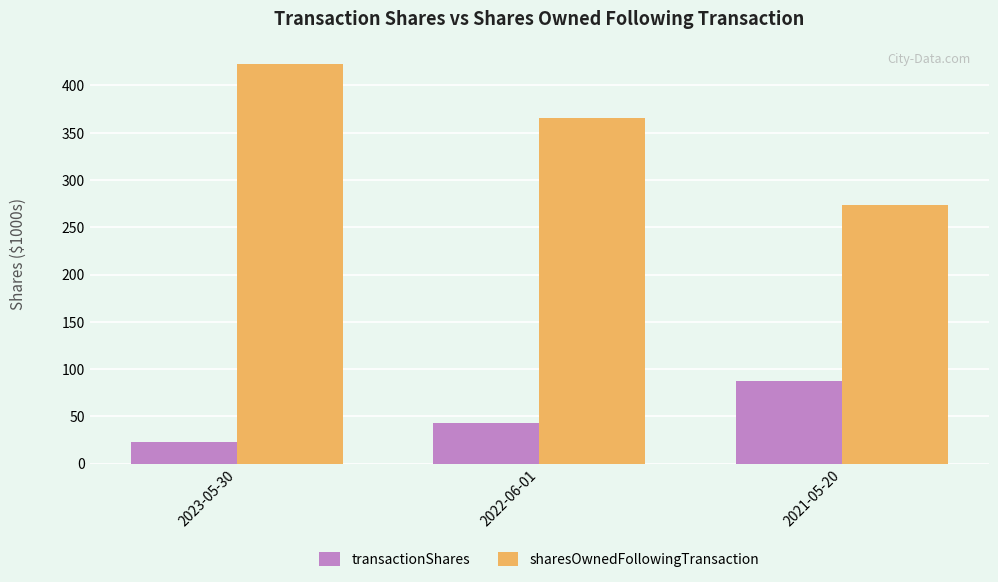

What are all the series names shown in the legend?

transactionShares, sharesOwnedFollowingTransaction